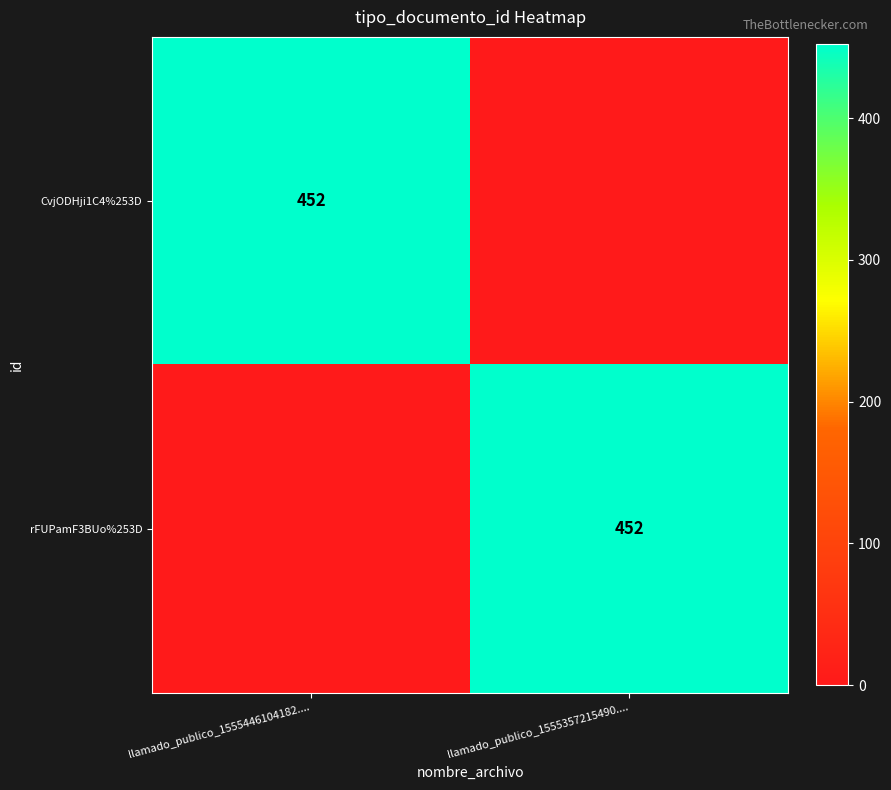

The rFUPamF3BUo%253D series shows 452 at llamado_publico_1555357215490..... True or false?

True